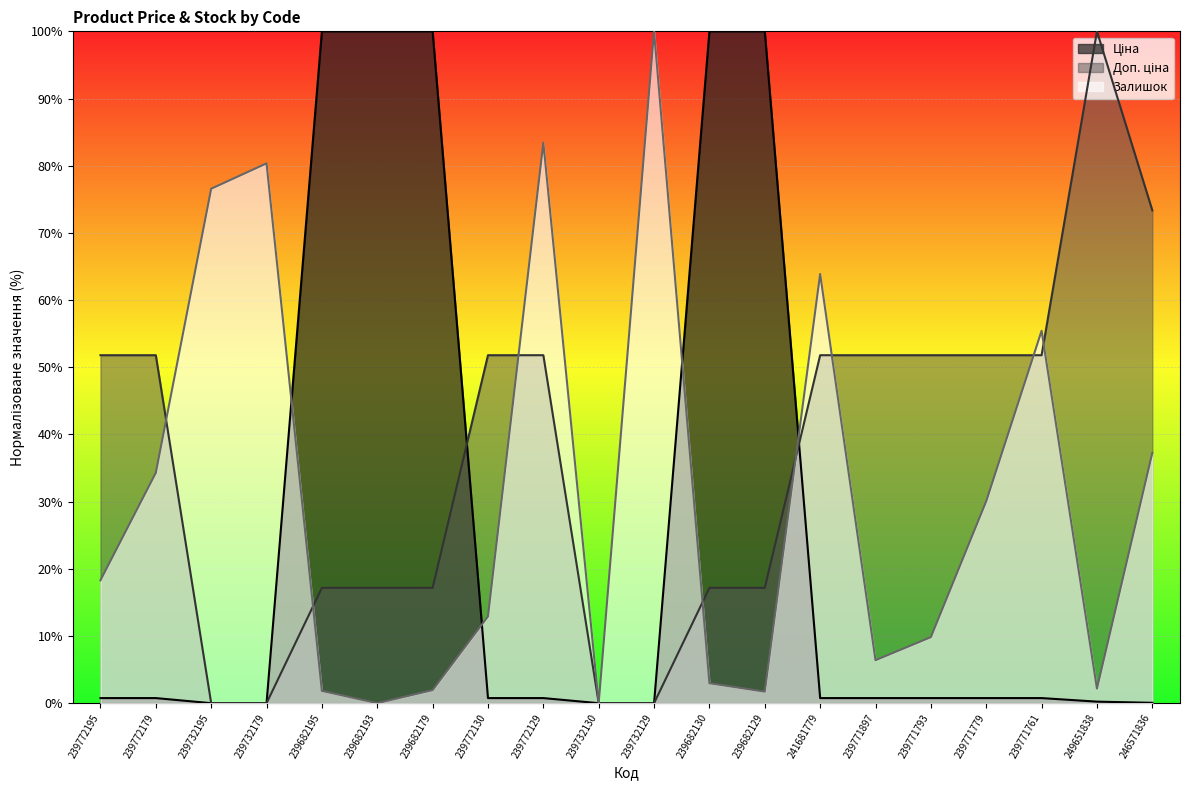

What is the sum of all Залишок values?

619.3